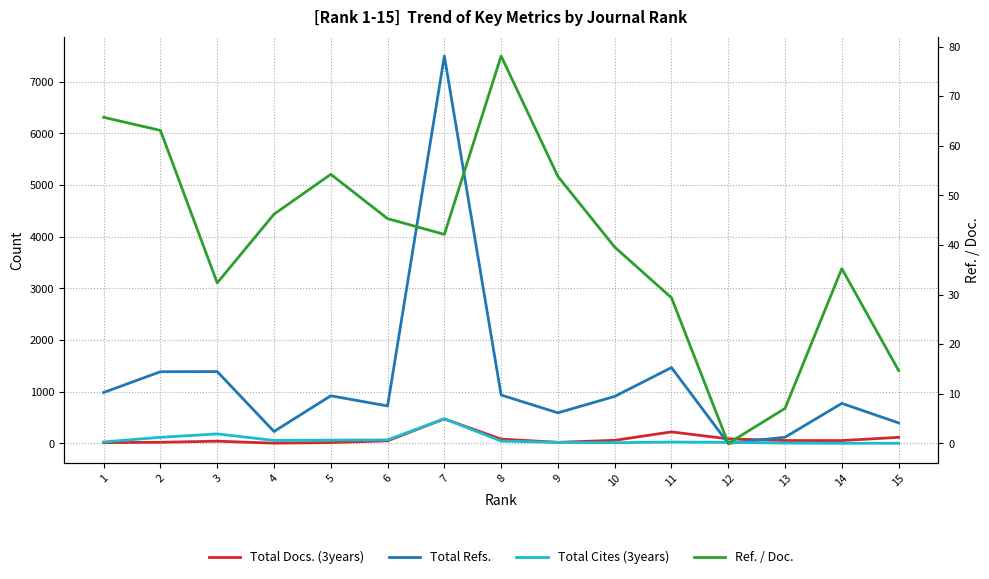

Reading right to left, transcribe all the data shown in this chart.

Total Docs. (3years): 15=118.0	14=55.0	13=56.0	12=88.0	11=223.0	10=60.0	9=21.0	8=84.0	7=475.0	6=50.0	5=17.0	4=5.0	3=43.0	2=22.0	1=15.0
Total Refs.: 15=397.0	14=775.0	13=120.0	12=0.0	11=1468.0	10=910.0	9=592.0	8=937.0	7=7499.0	6=725.0	5=922.0	4=231.0	3=1391.0	2=1388.0	1=986.0
Total Cites (3years): 15=3.0	14=2.0	13=6.0	12=21.0	11=27.0	10=14.0	9=20.0	8=45.0	7=477.0	6=68.0	5=64.0	4=58.0	3=184.0	2=118.0	1=29.0
Ref. / Doc.: 15=14.7	14=35.2	13=7.1	12=0.0	11=29.4	10=39.6	9=53.8	8=78.1	7=42.1	6=45.3	5=54.2	4=46.2	3=32.4	2=63.1	1=65.7